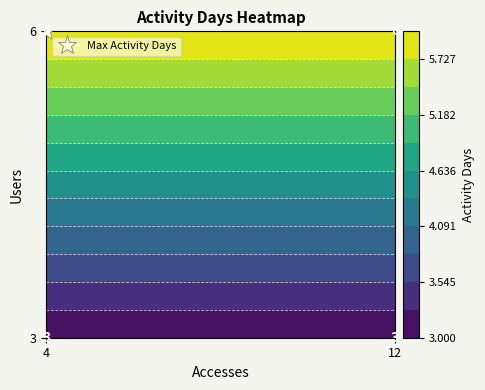

What is the sum of all 6 values?

18